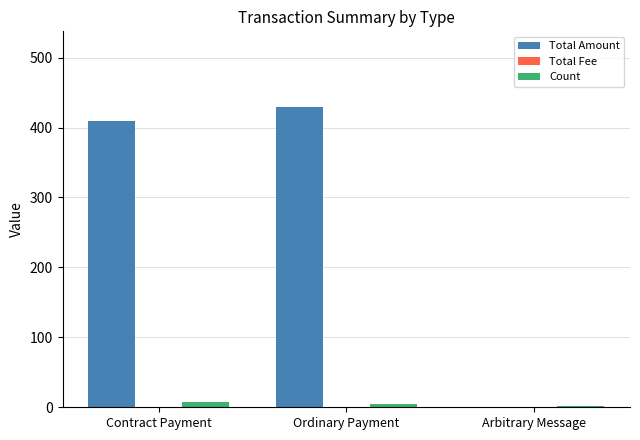

Which series changed the most between Ordinary Payment and Arbitrary Message?

Total Amount